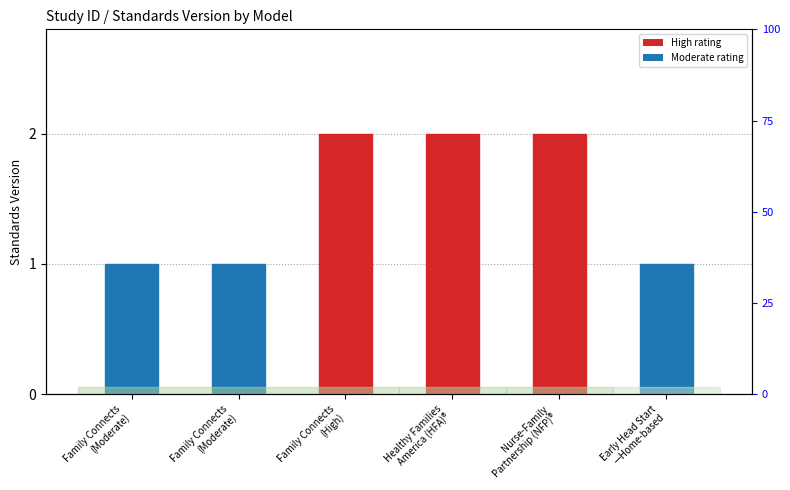

What is the sum of all values?

9